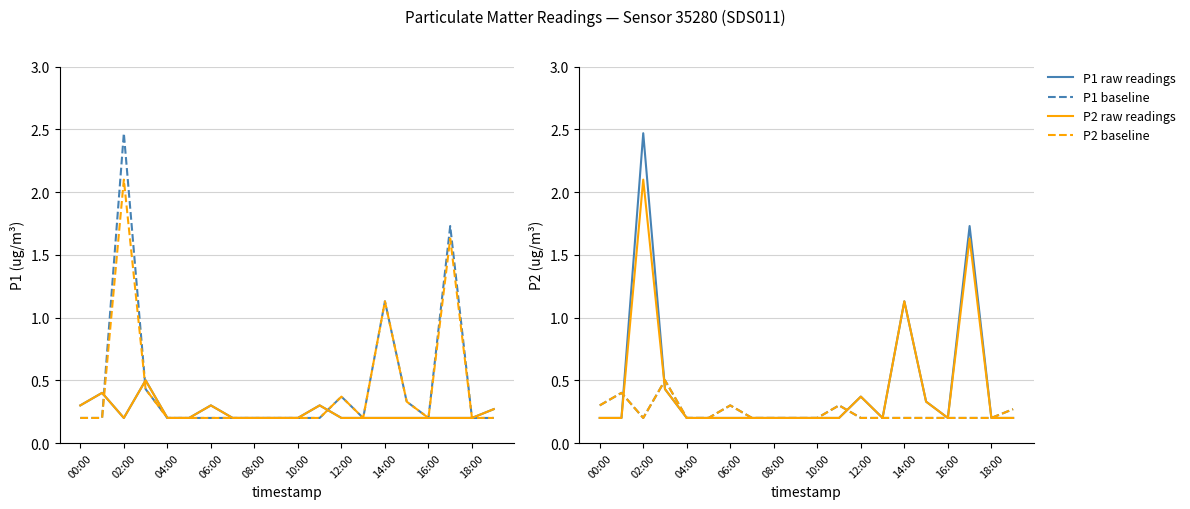

At which label is P2_smooth closest to 1?

14:00